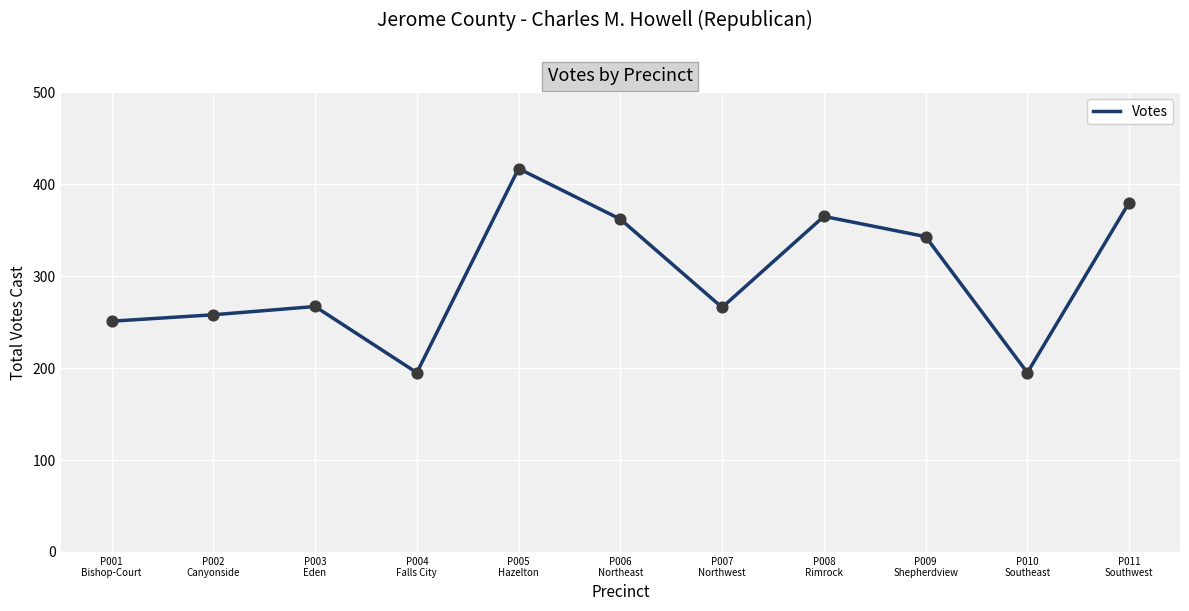

Between P004
Falls City and P008
Rimrock, which is larger?

P008
Rimrock